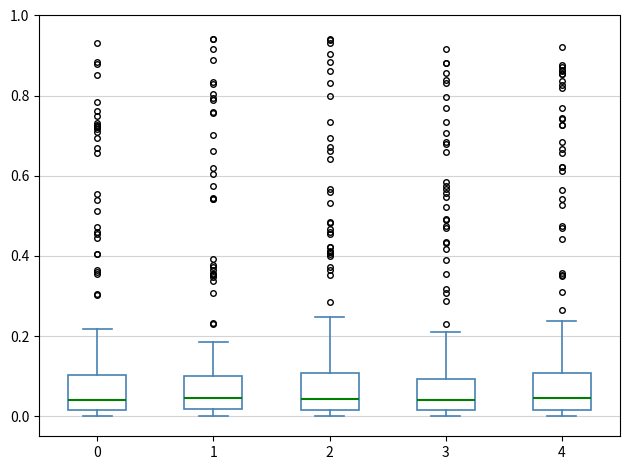

Where does the median line of the box at x = 3 sit on the y-axis? The values are not printed on the chart, so give them approximately, as read against the axis.

0.04